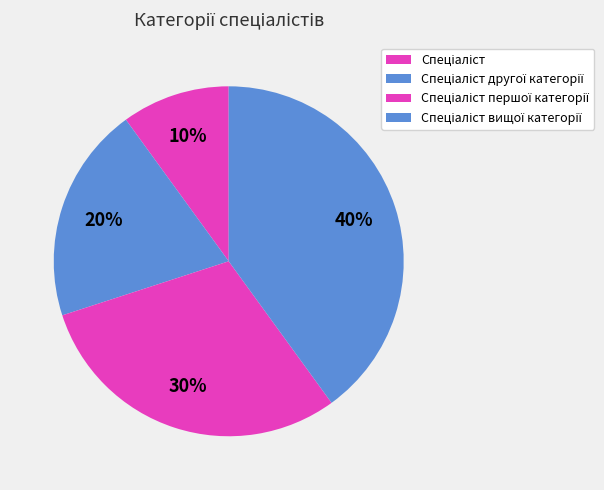

How many segments does this pie chart have?

4